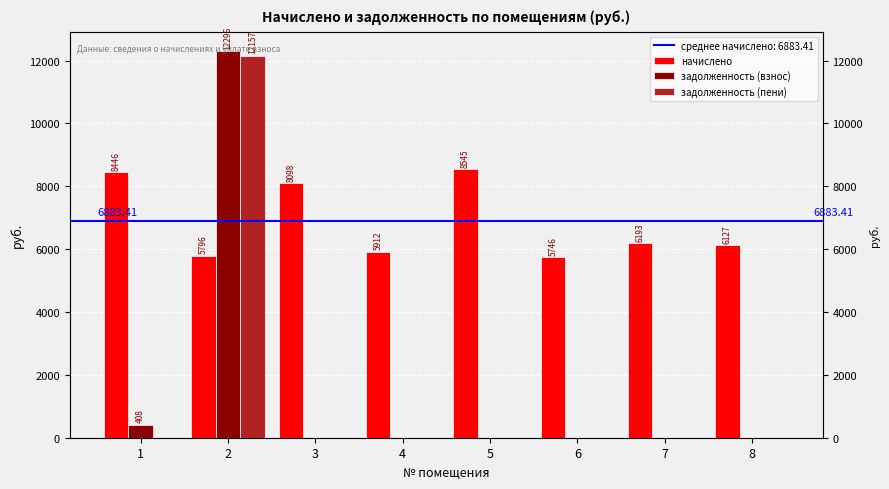

At how many categories does at least one series exceed 1627?

8